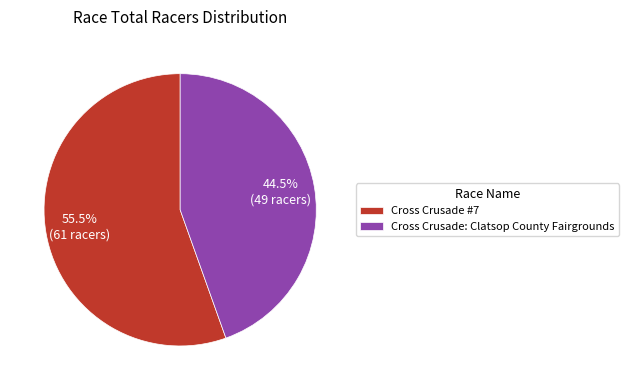

Which slice is the smallest?

Cross Crusade: Clatsop County Fairgrounds